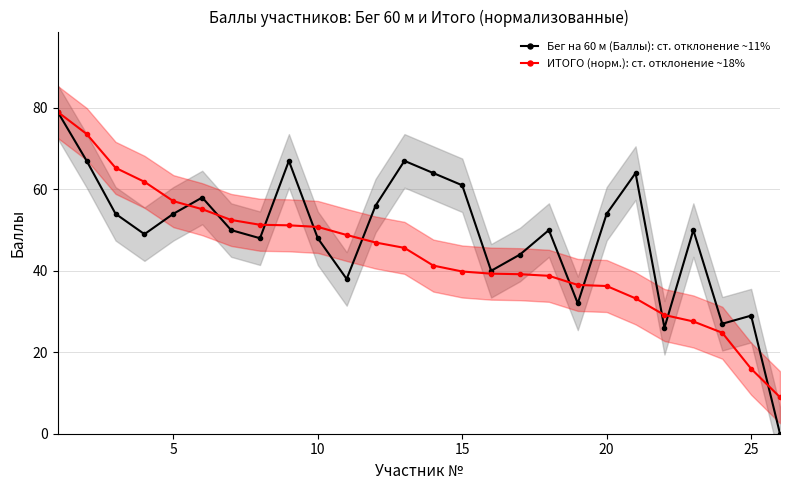

True or false: Бег на 60 м (Баллы): ст. отклонение ~11% has more than 1 points higher than both neighbors.

True